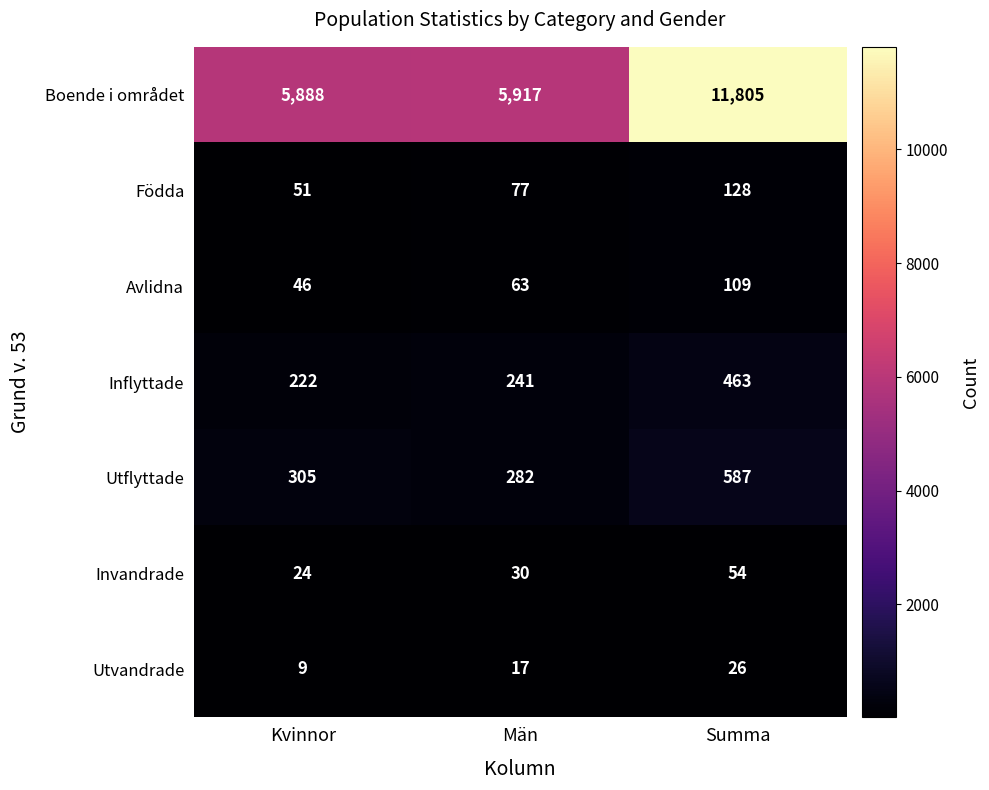

Reading left to right, transcribe all the data shown in this chart.

Boende i området: 5888	5917	11805
Födda: 51	77	128
Avlidna: 46	63	109
Inflyttade: 222	241	463
Utflyttade: 305	282	587
Invandrade: 24	30	54
Utvandrade: 9	17	26